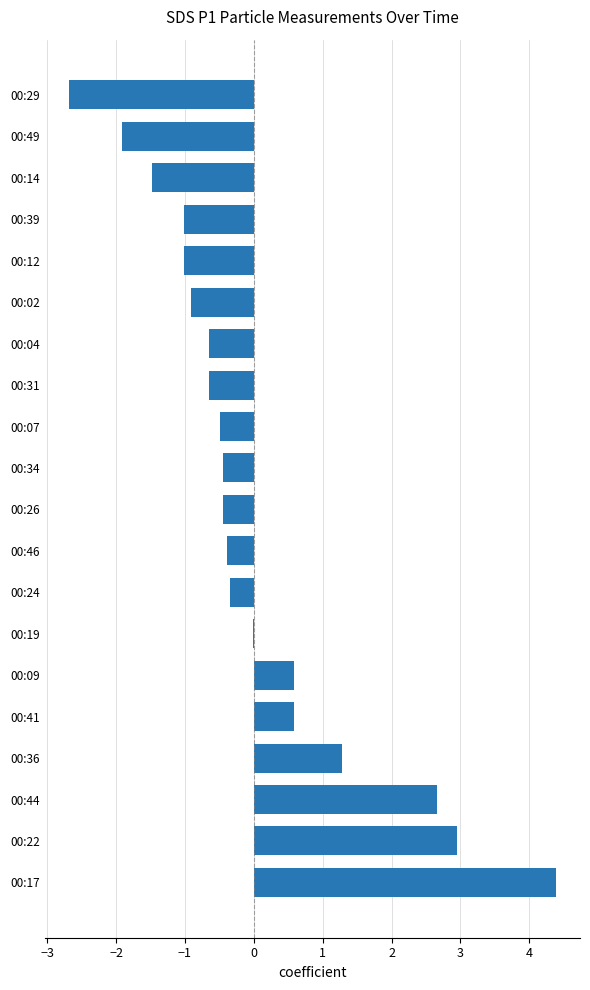

Is it true that the value at 00:34 is -0.7?

False